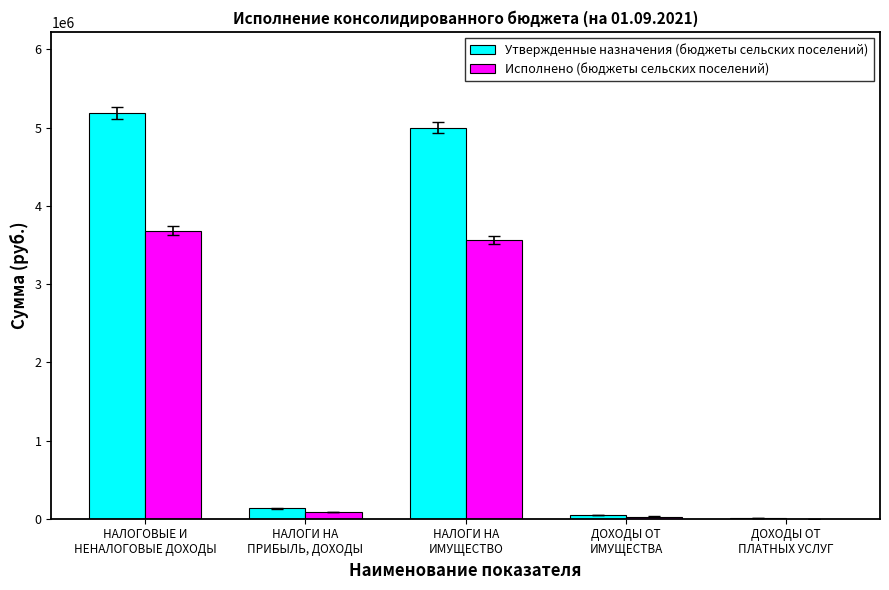

What is the sum of all Утвержденные назначения (бюджеты сельских поселений) values?

10374770.0